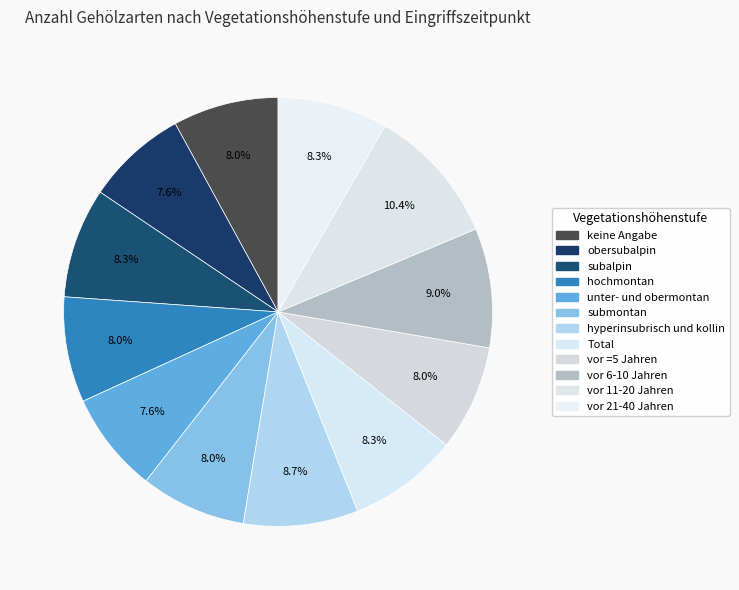

What is the total percentage of Total and obersubalpin?

15.9%